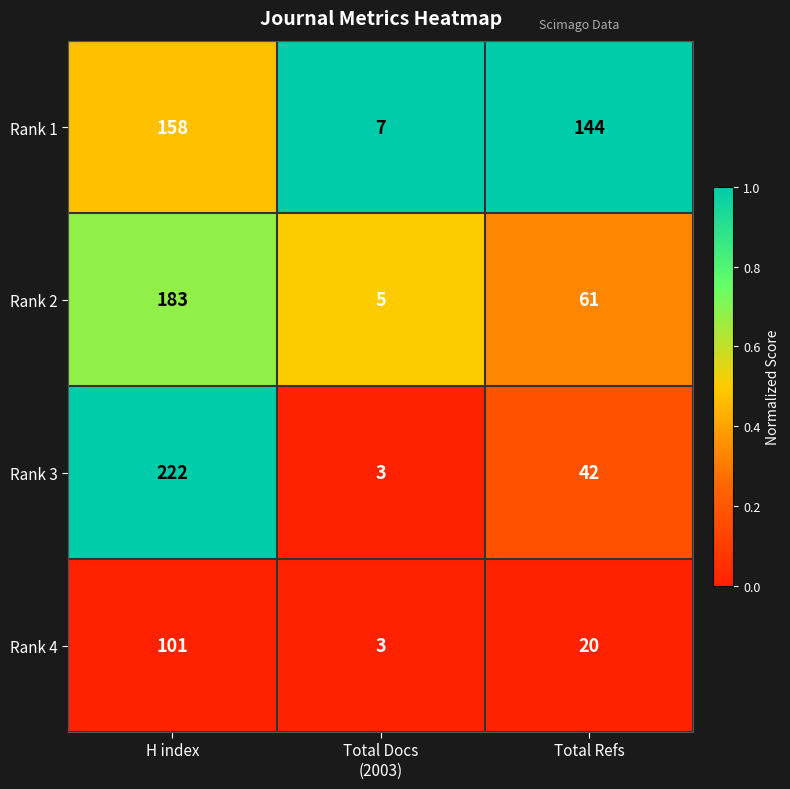

Which series changed the most between H index and Total Refs?

Rank 3